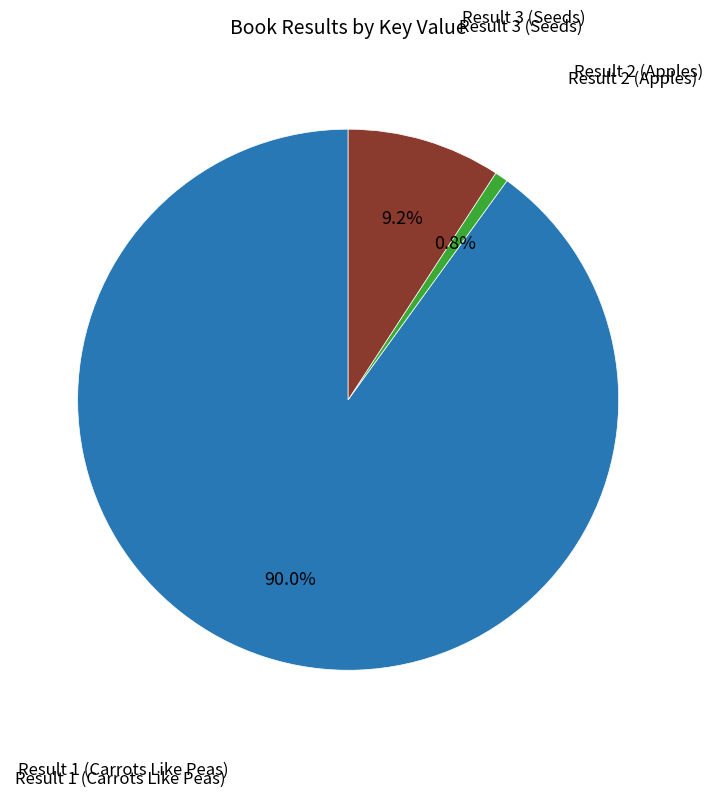

How many segments does this pie chart have?

3